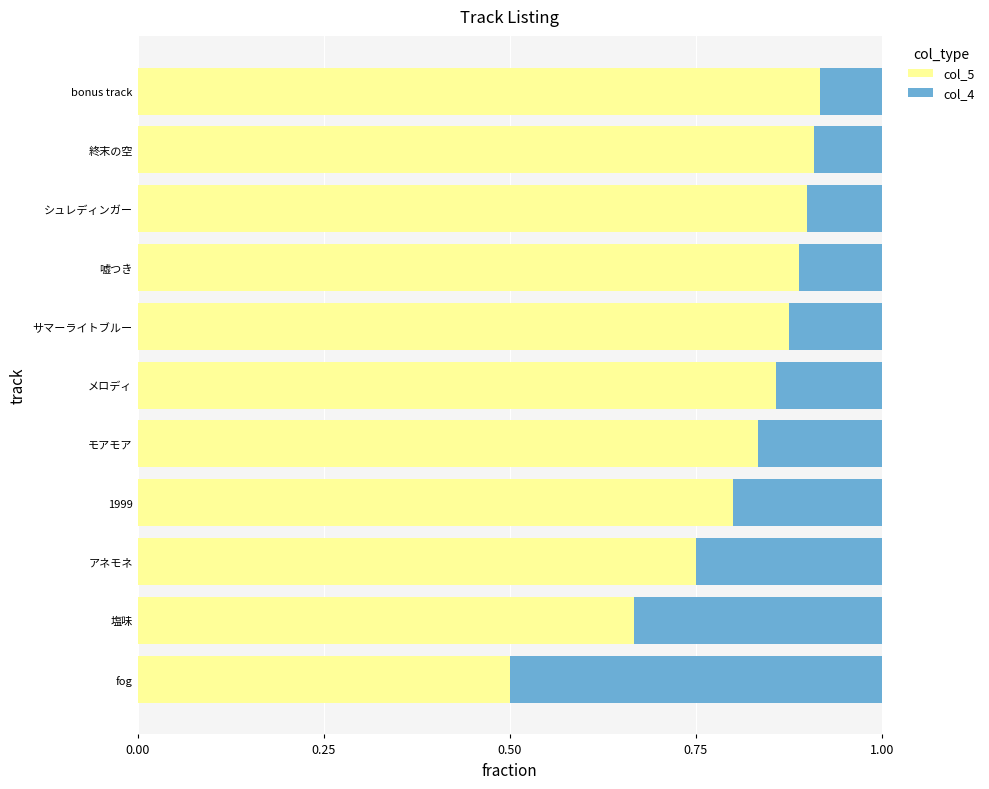

At which label does col_5 reach its minimum?

fog